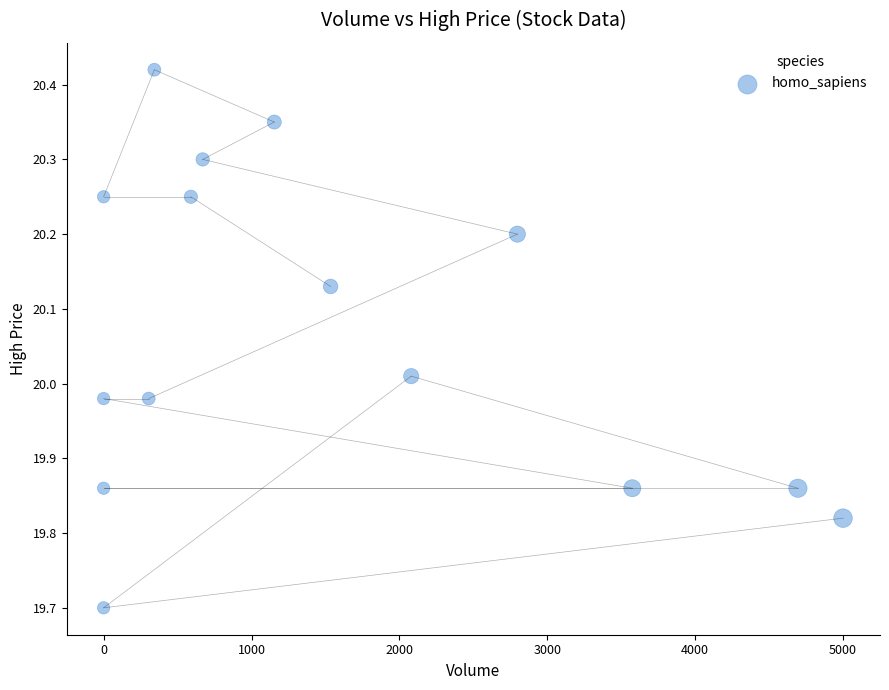

What is the range of Y values (max minus min)?

0.7